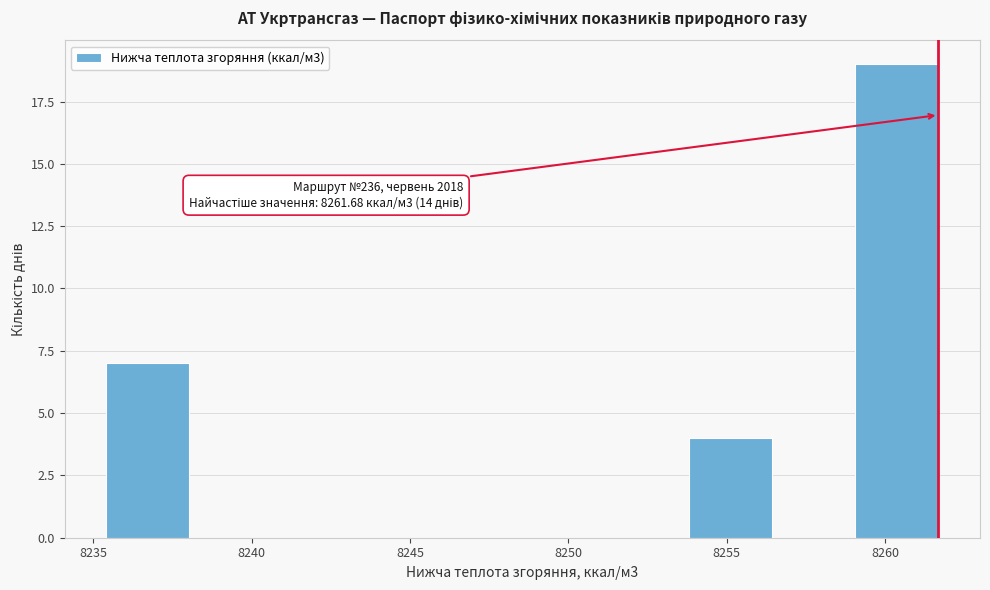

Which range on the x-axis has the tallest bar?

8259.0 to 8261.5